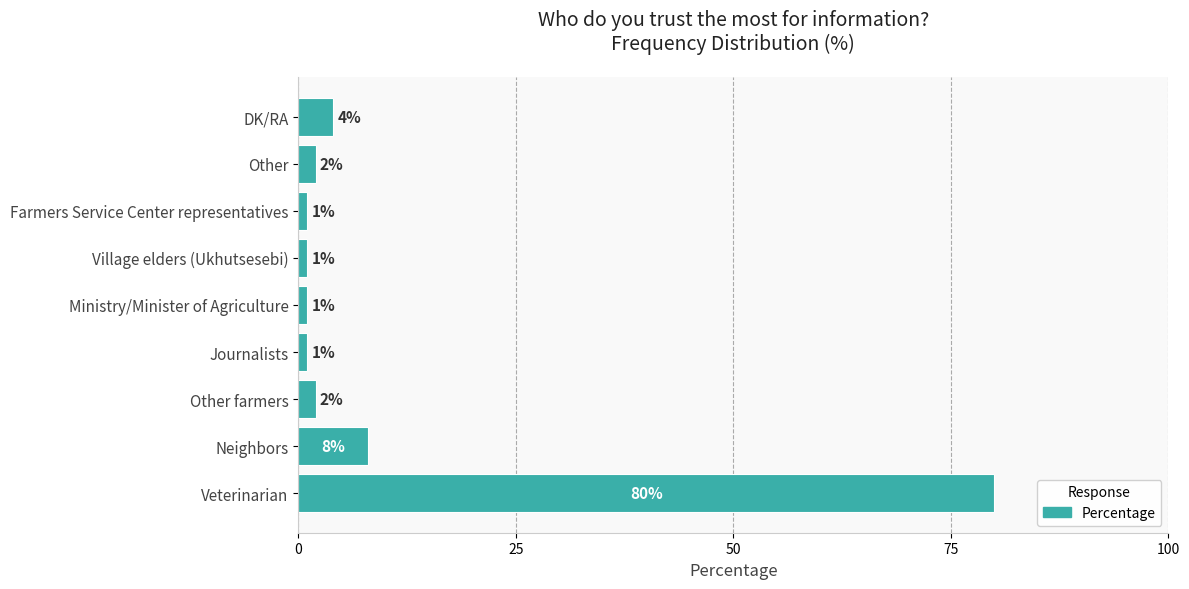

The chart shows a value of 1 at Ministry/Minister of Agriculture. True or false?

True